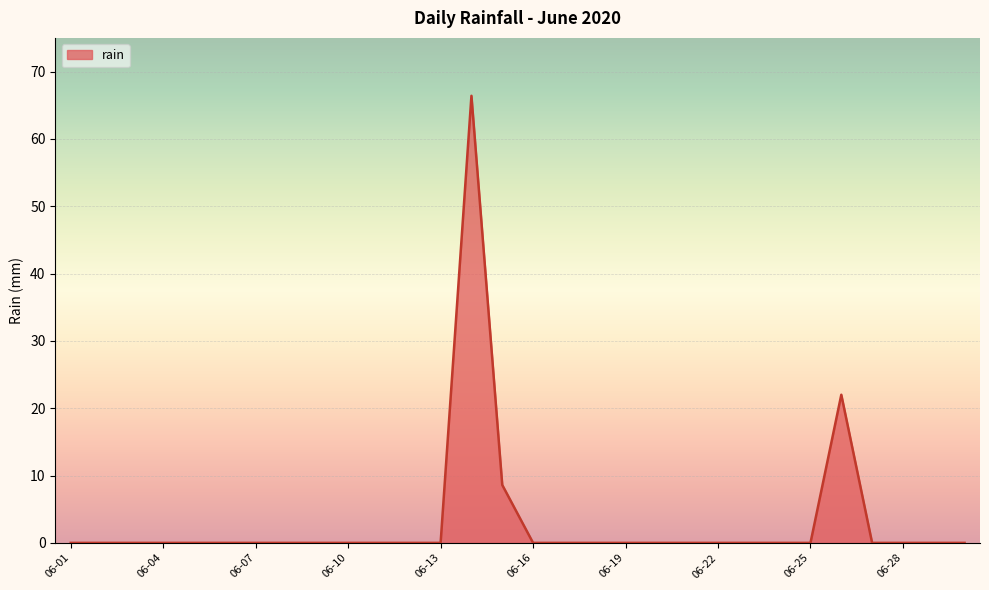

What is the greatest value displayed?

66.4